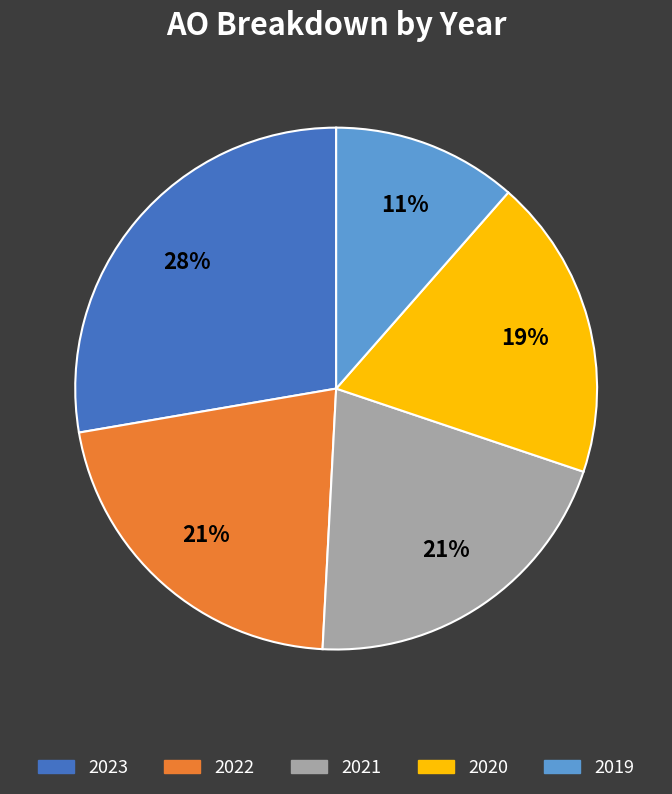

Is the sum of 2023 and 2019 greater than half?

No